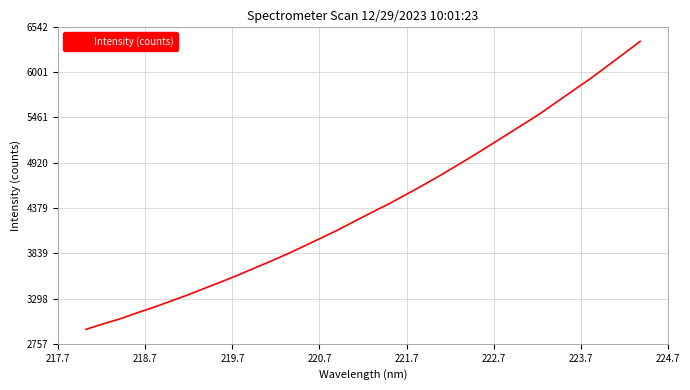

What is the smallest value displayed?

2929.5